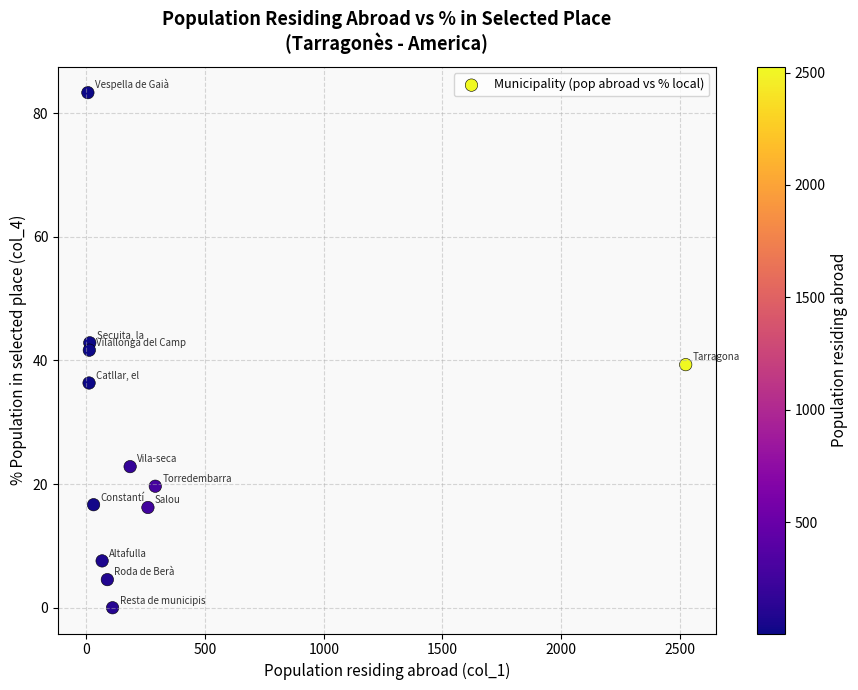

What is the average X value?

299.6